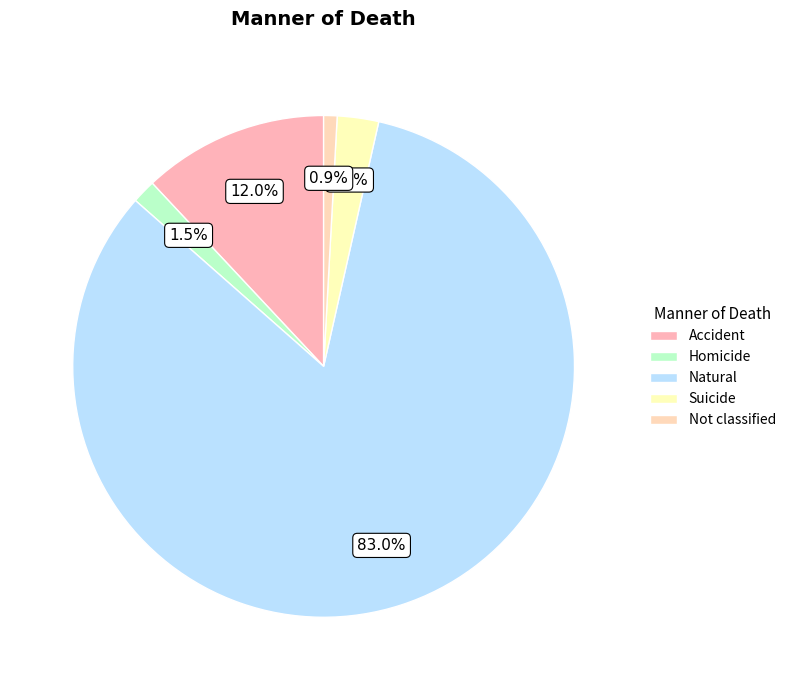

Count the number of slices in the pie.

5